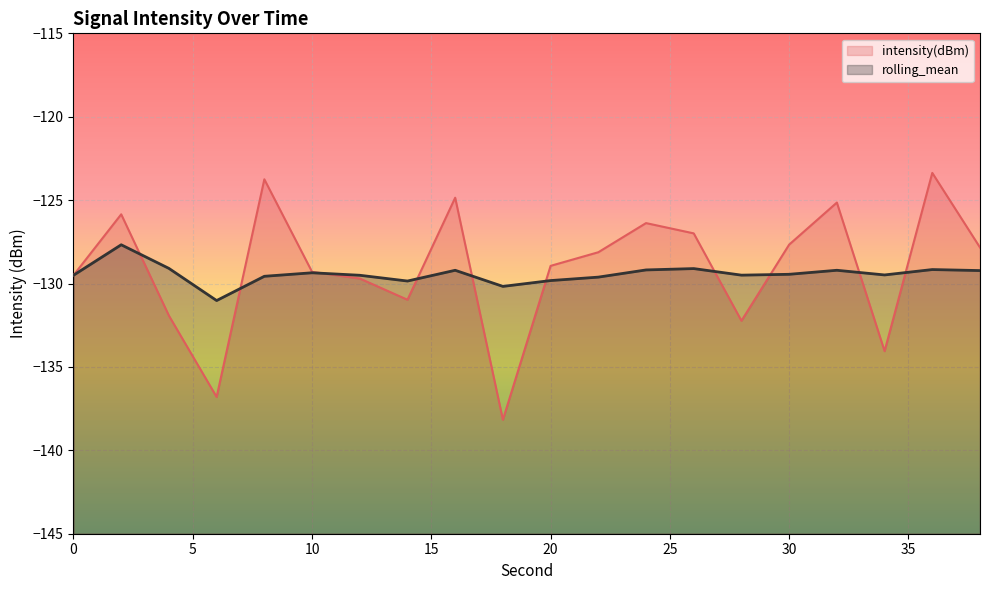

True or false: intensity(dBm) and rolling_mean cross at least once.

True